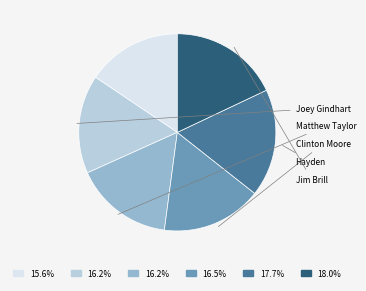

To the nearest percent, what is the average slice percentage?

17%